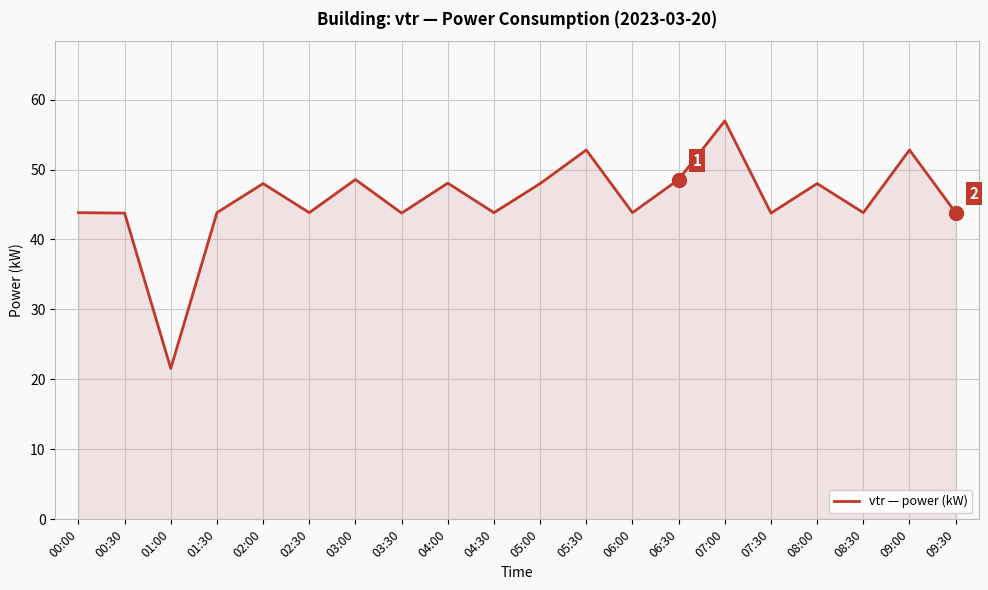

Count the number of data series in this chart.

1